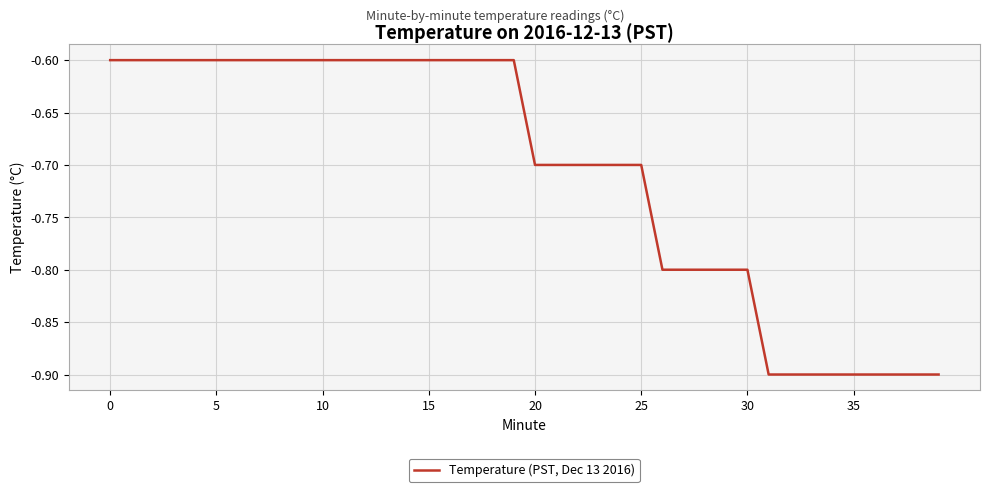

How many distinct data groups are displayed?

1